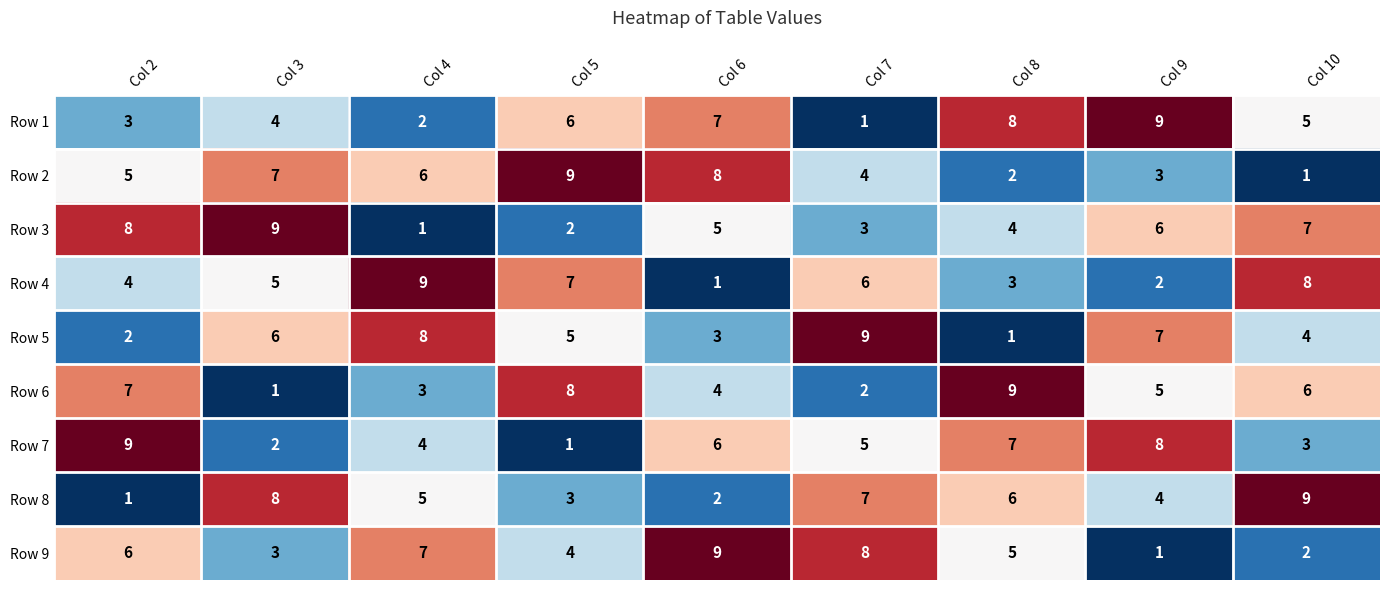

Is it true that Row 9 equals 8 at Col 7?

True